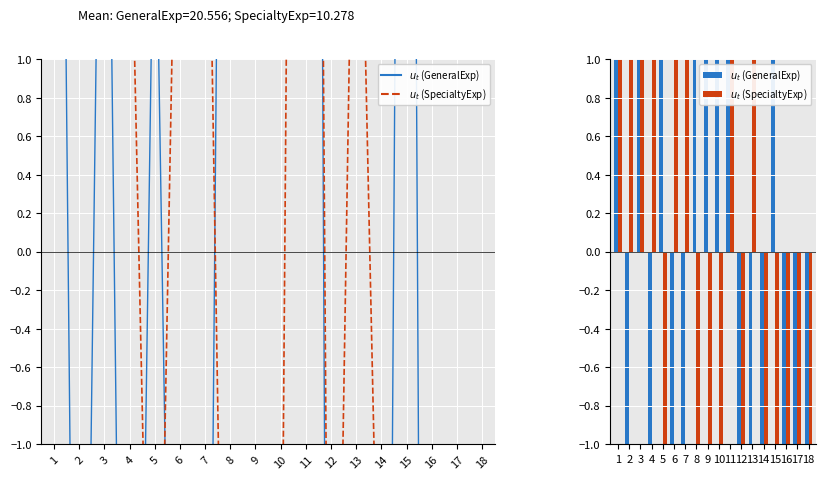

What is the value of the $u_t$ (GeneralExp) bar at the 16th from the left?

-13.7